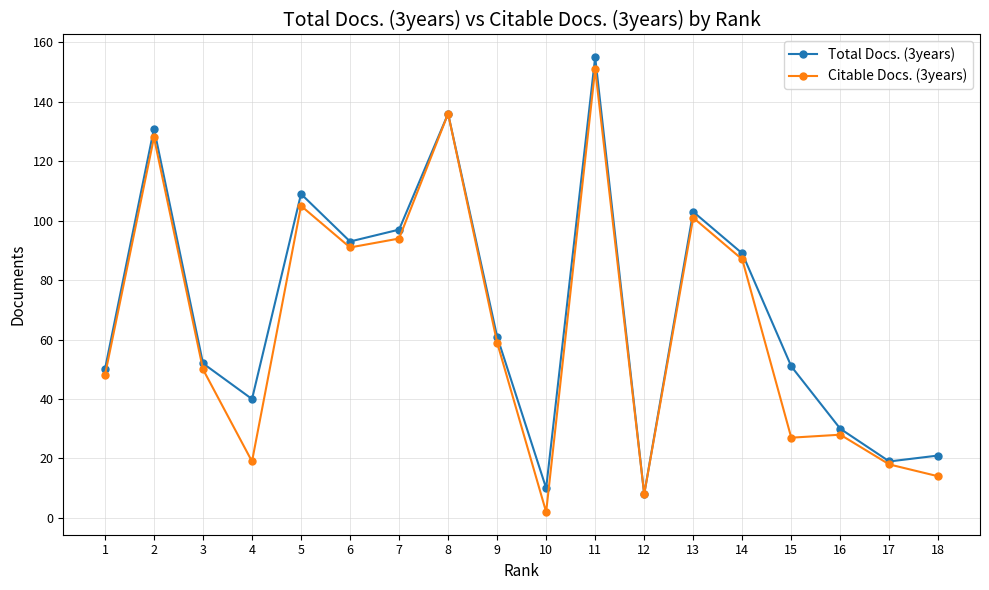

The Citable Docs. (3years) series shows 87 at 14. True or false?

True